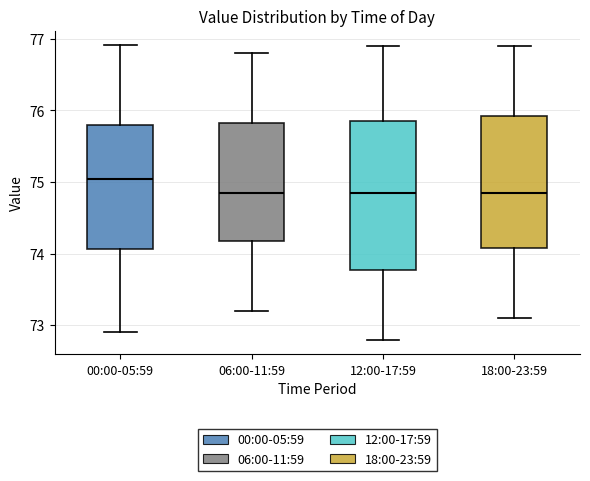

Where does the lower whisker of the box for 06:00-11:59 end on the y-axis? The values are not printed on the chart, so give them approximately, as read against the axis.

73.2